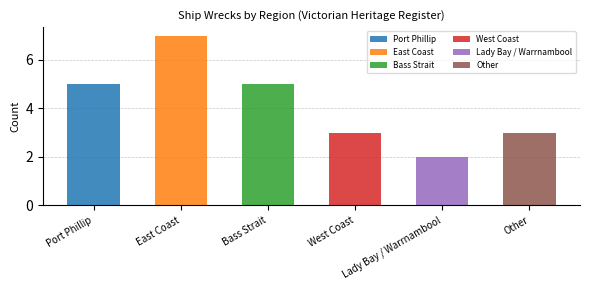

How many values are between 3 and 5?

4